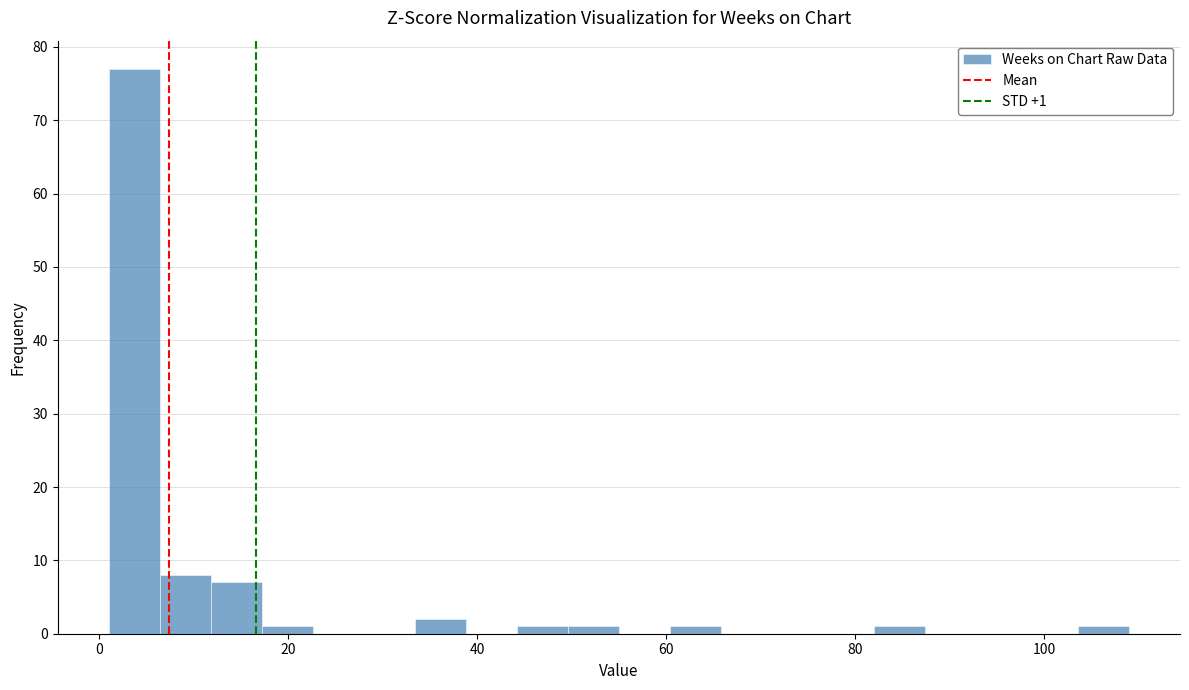

Read against the x-axis, roughly where is the centre of the tallest bar?

4